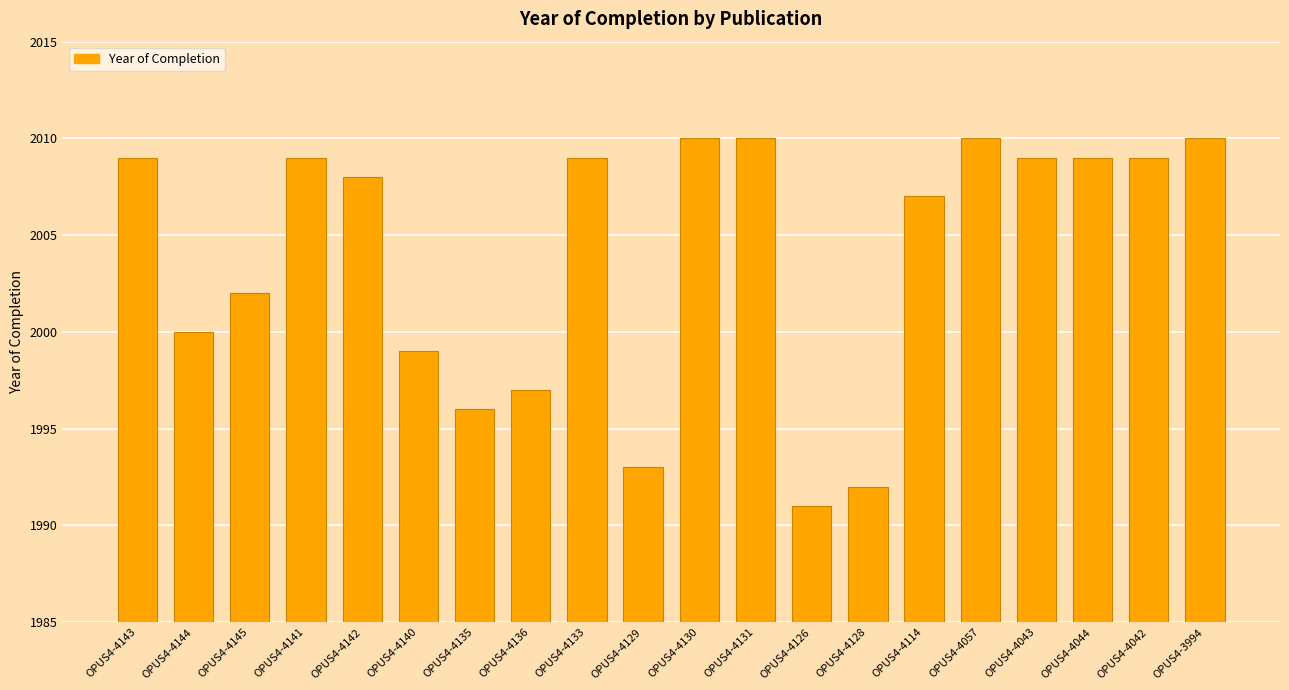

What is the label of the 19th bar from the right?

OPUS4-4144